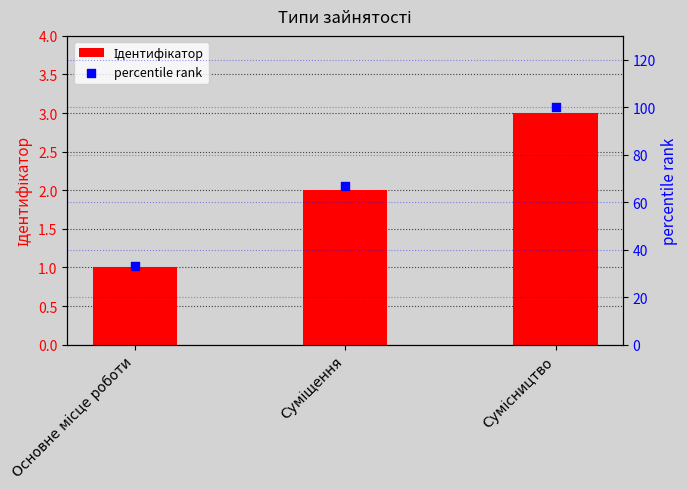

What are all the series names shown in the legend?

Ідентифікатор, percentile rank